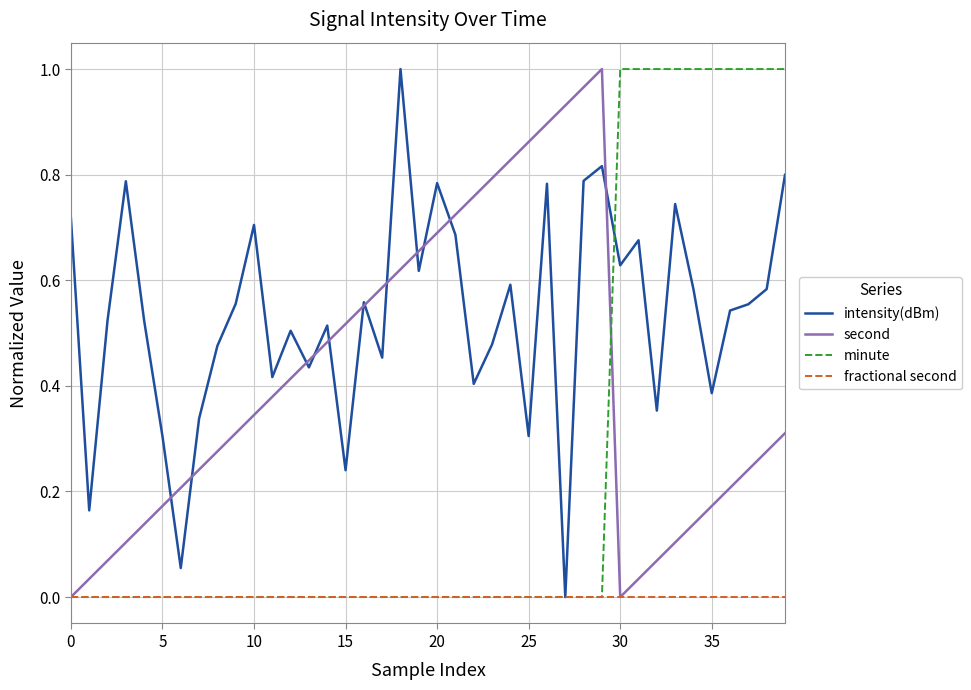

List the series in order of their overall mean, highest first.

intensity(dBm), second, minute, fractional second